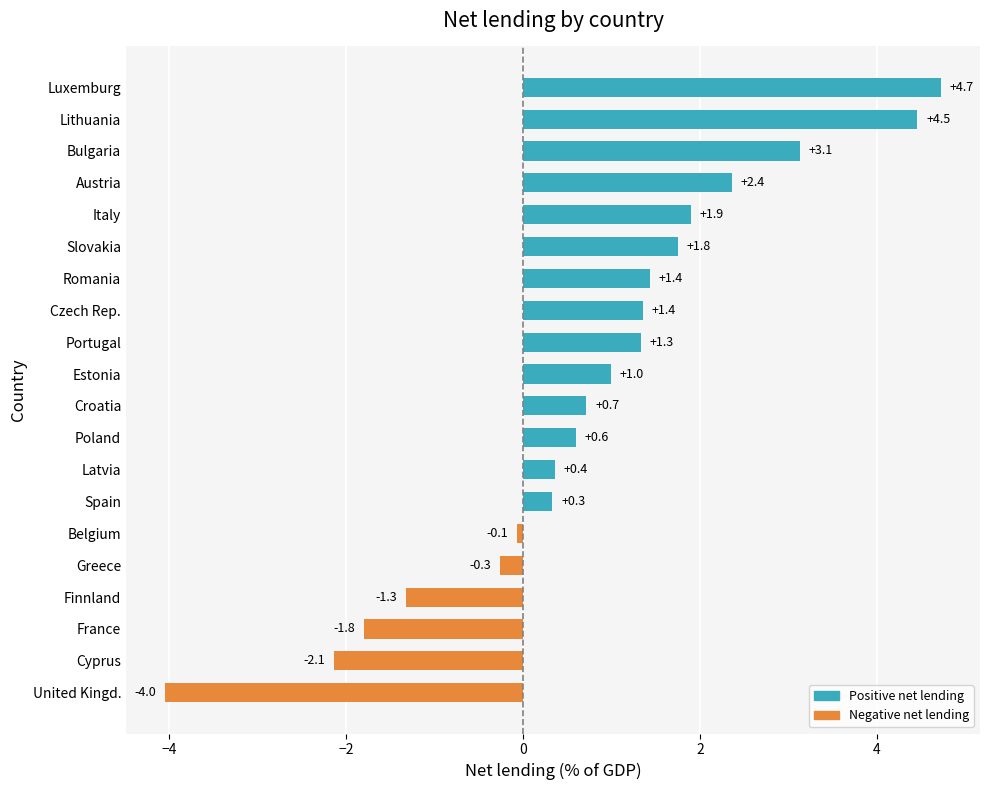

What is the change in value from Cyprus to Austria?

+4.5